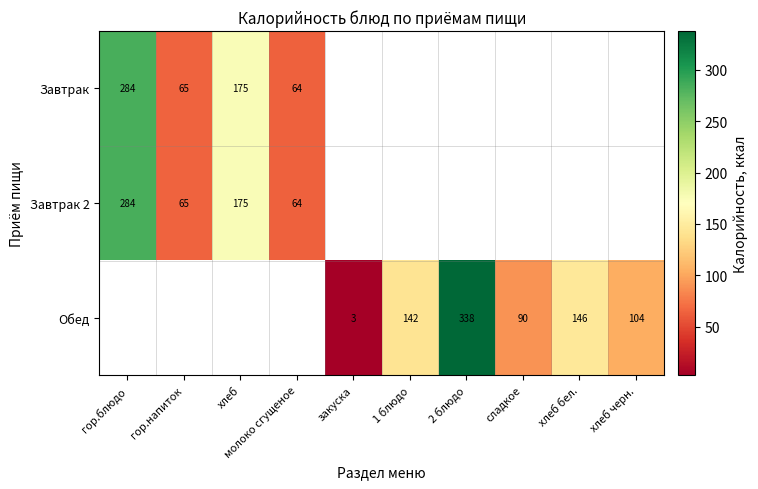

Is it true that Завтрак 2 equals 284.0 at гор.блюдо?

True